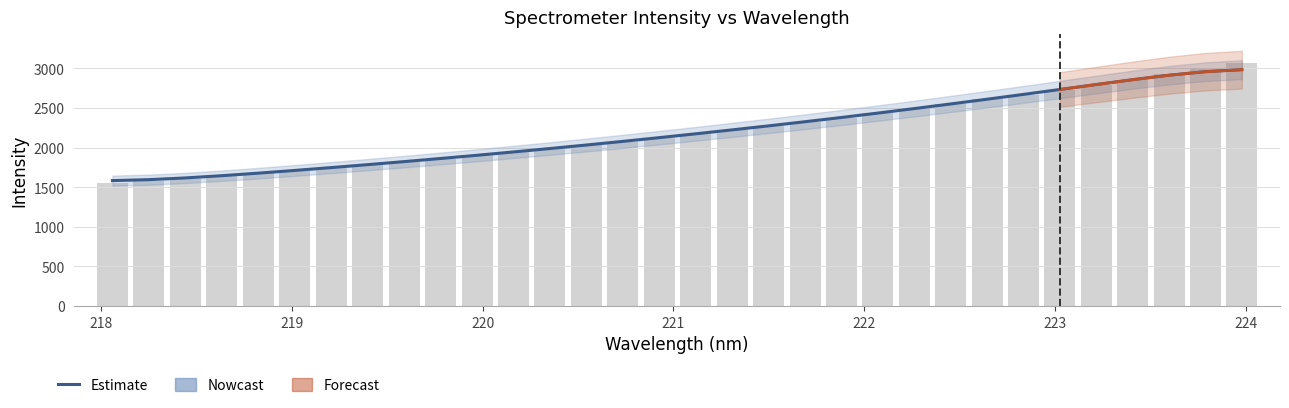

Is it true that the value at 218.2508 is 1577.3?

True